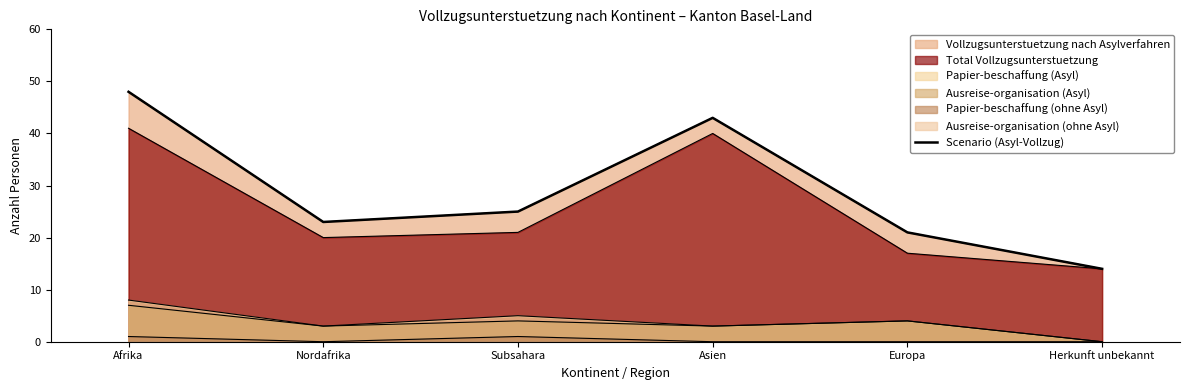

What is the difference between the maximum and minimum values?

34